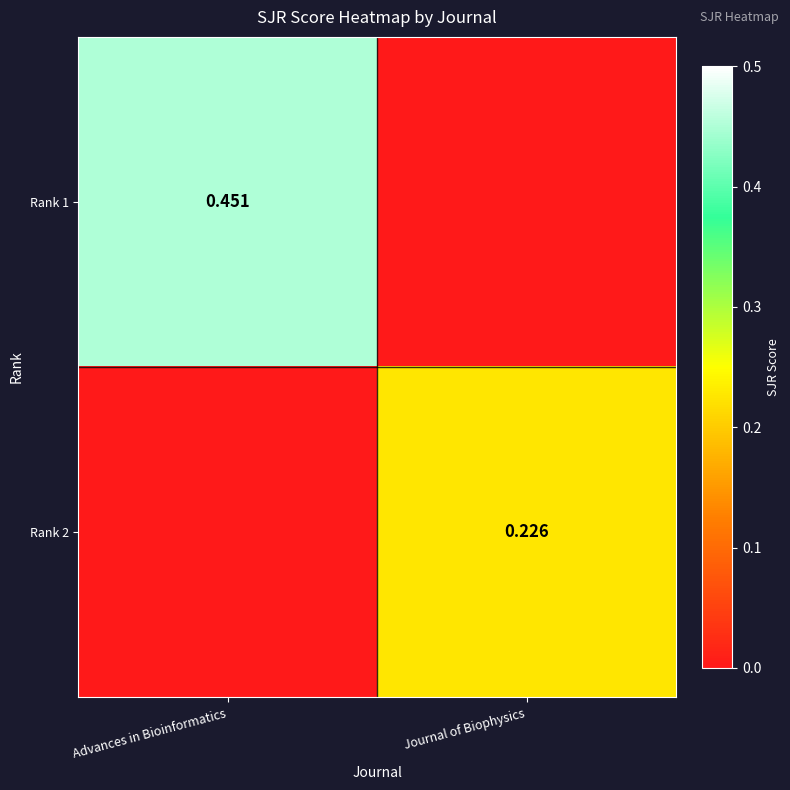

Where is Rank 2 nearest to the value 0?

Advances in Bioinformatics